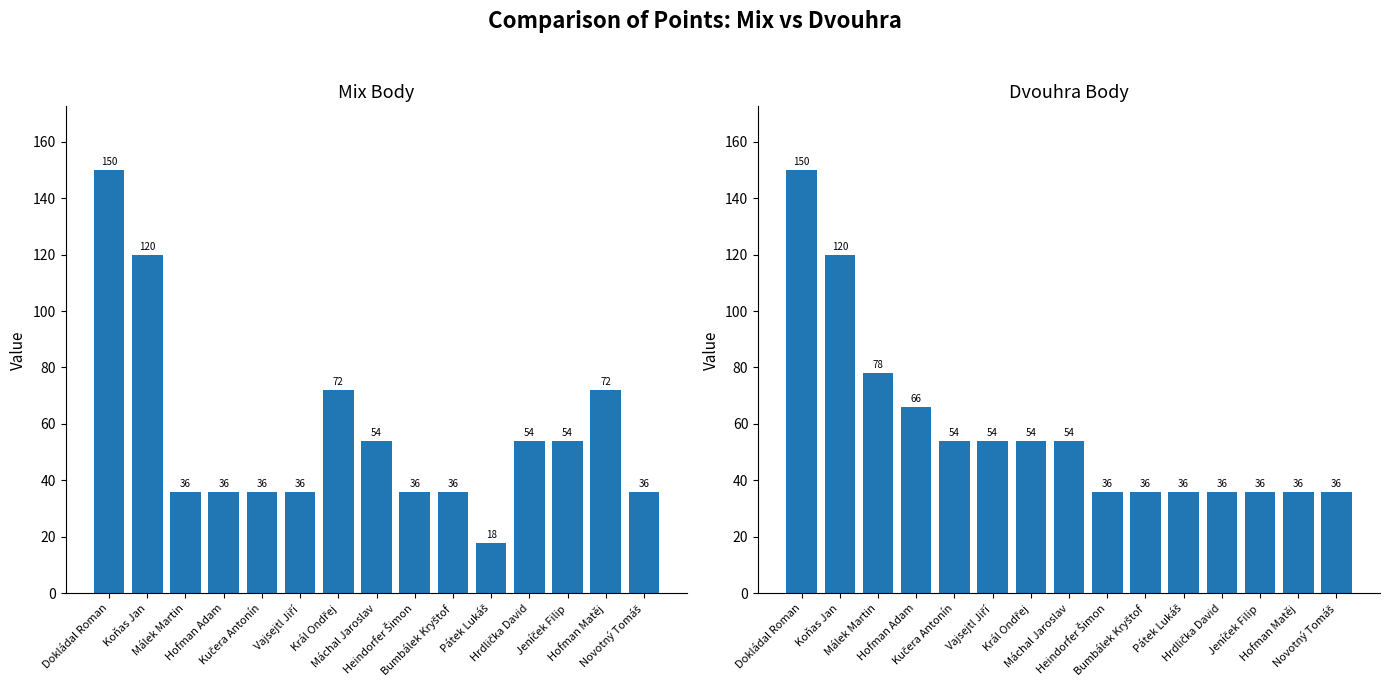

Which series has the widest spread of values?

Mix Body